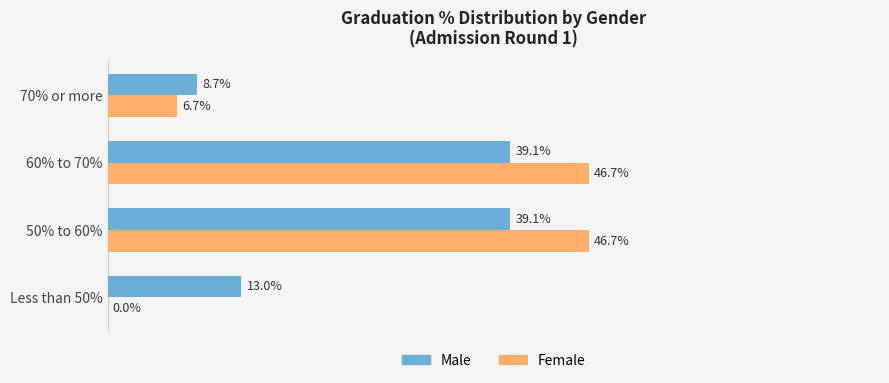

Which series has the largest total across all categories?

Female